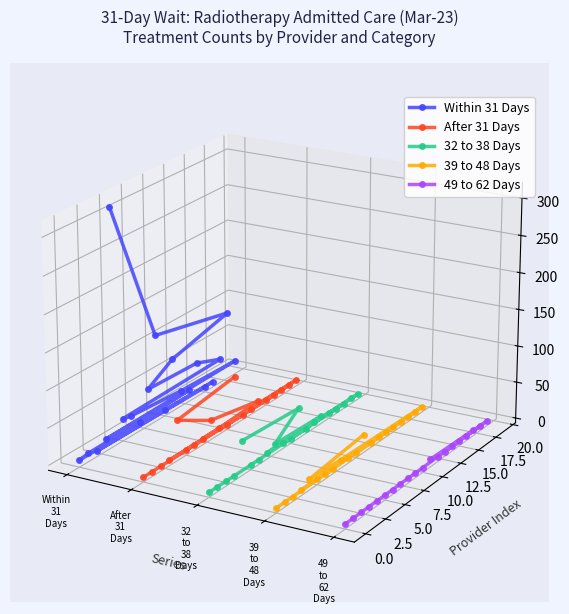

Is it true that 49 to 62 Days equals -0.0 at After
31
Days?

False